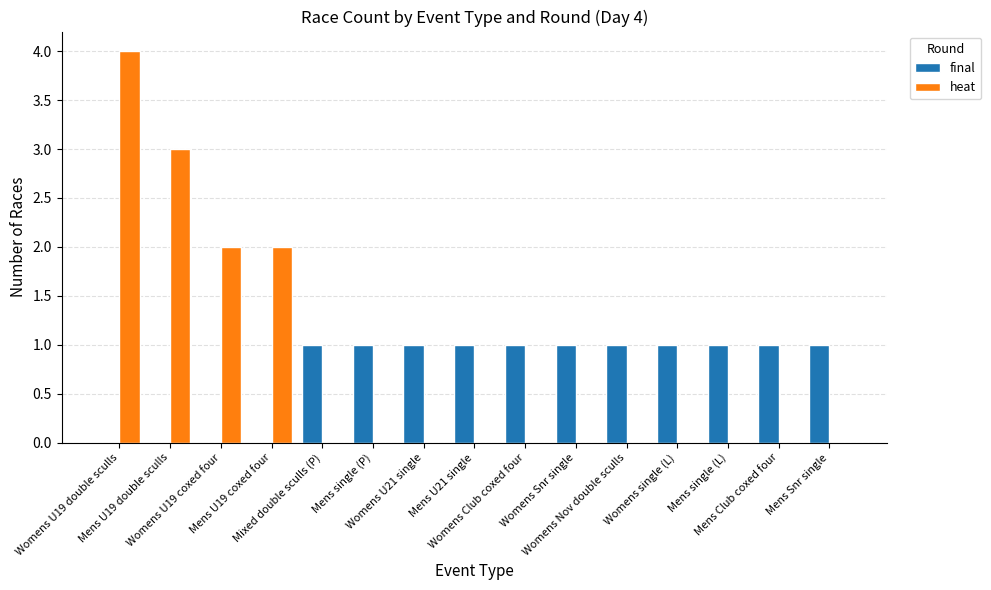

Count the number of data series in this chart.

2